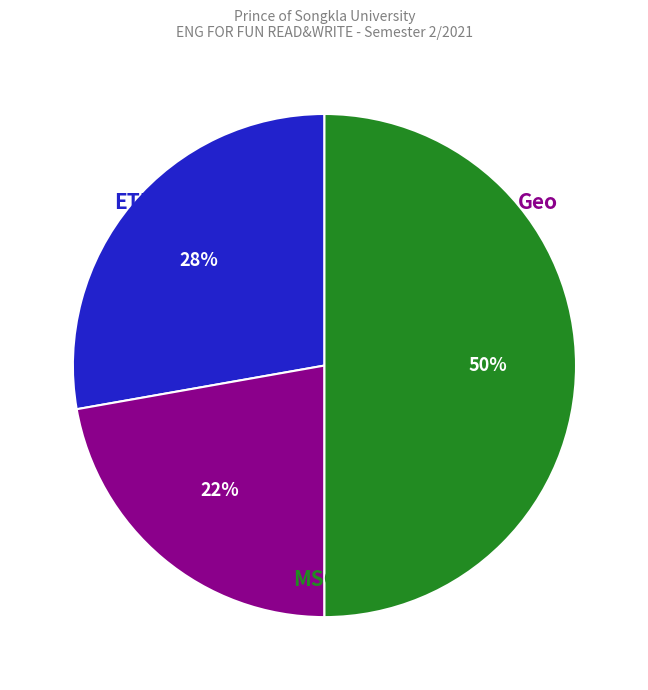

To the nearest percent, what is the average slice percentage?

33%